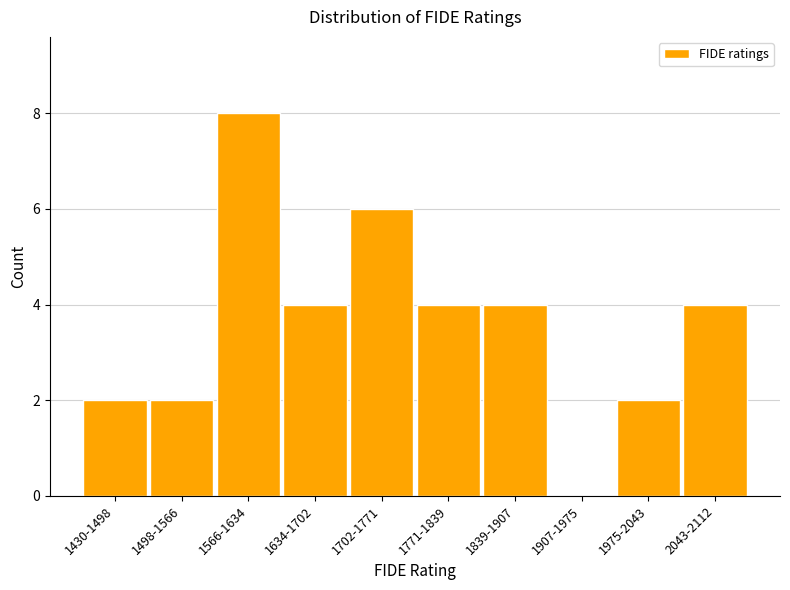

Reading right to left, list all the values displayed in this chart.

2043-2112=4	1975-2043=2	1907-1975=0	1839-1907=4	1771-1839=4	1702-1771=6	1634-1702=4	1566-1634=8	1498-1566=2	1430-1498=2